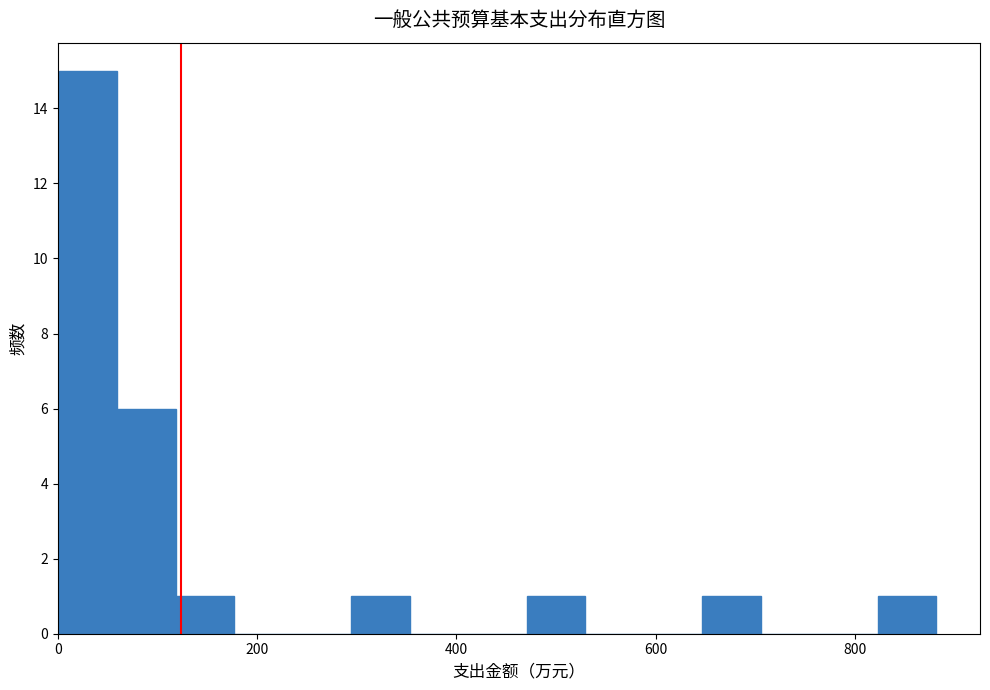

Around what value on the x-axis is the tallest bar? Give the approximate position of its centre, as read against the axis.

40